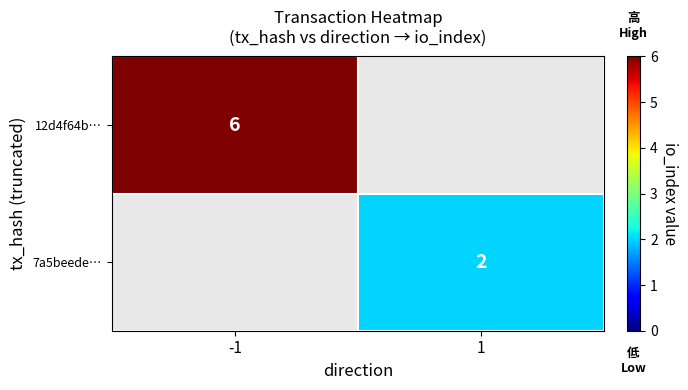

True or false: 12d4f64b… has a value of 6 at -1.

True